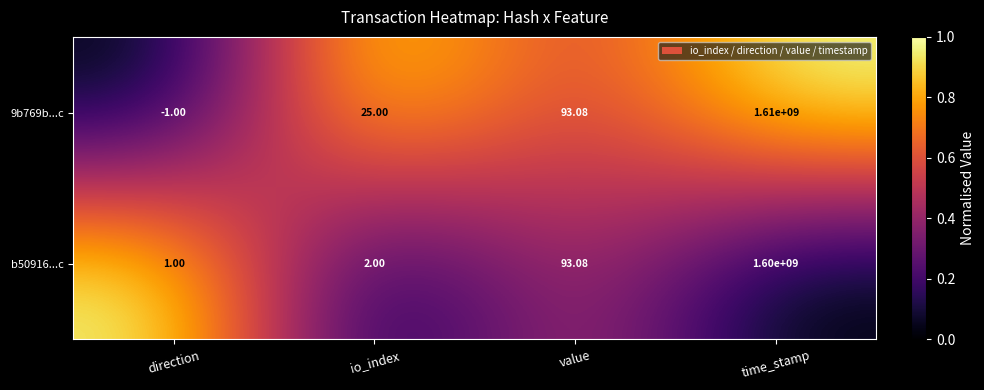

Which series has the largest range (max minus min)?

9b769b...c